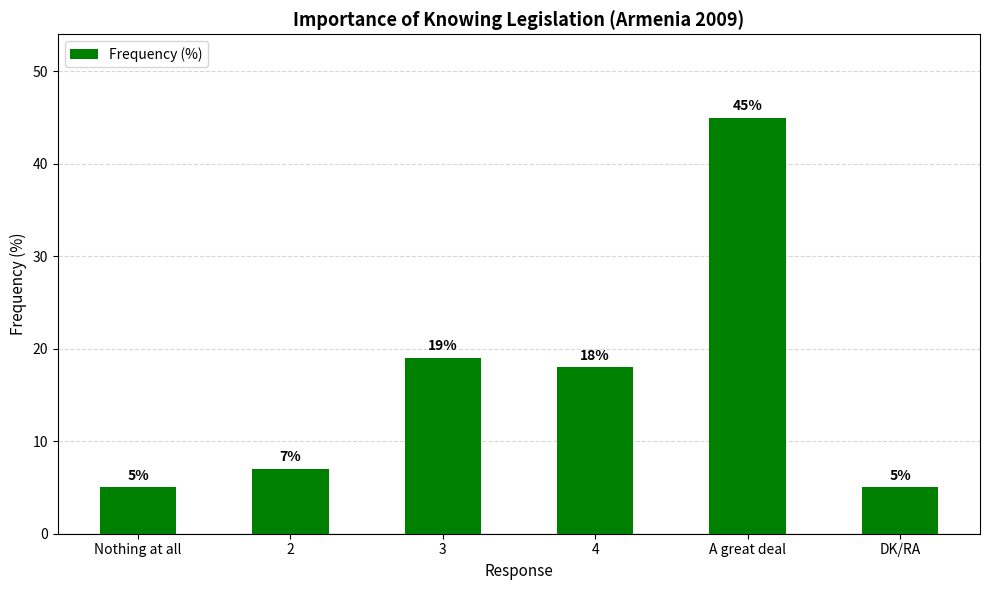

Reading left to right, what are all the values shown in this chart?

Nothing at all=5	2=7	3=19	4=18	A great deal=45	DK/RA=5